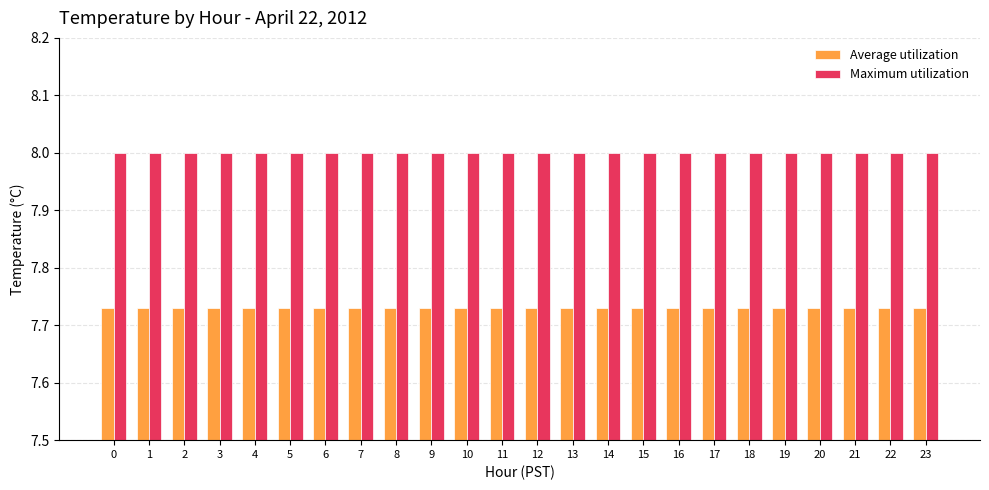

At 1, list the series in order from smallest to largest.

Average utilization, Maximum utilization